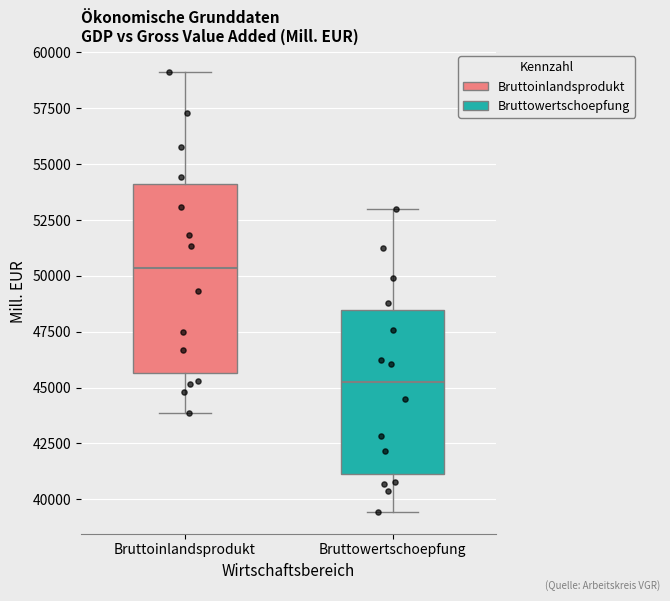

Which box is the tallest, from its lower edge to its upper edge?

Bruttoinlandsprodukt